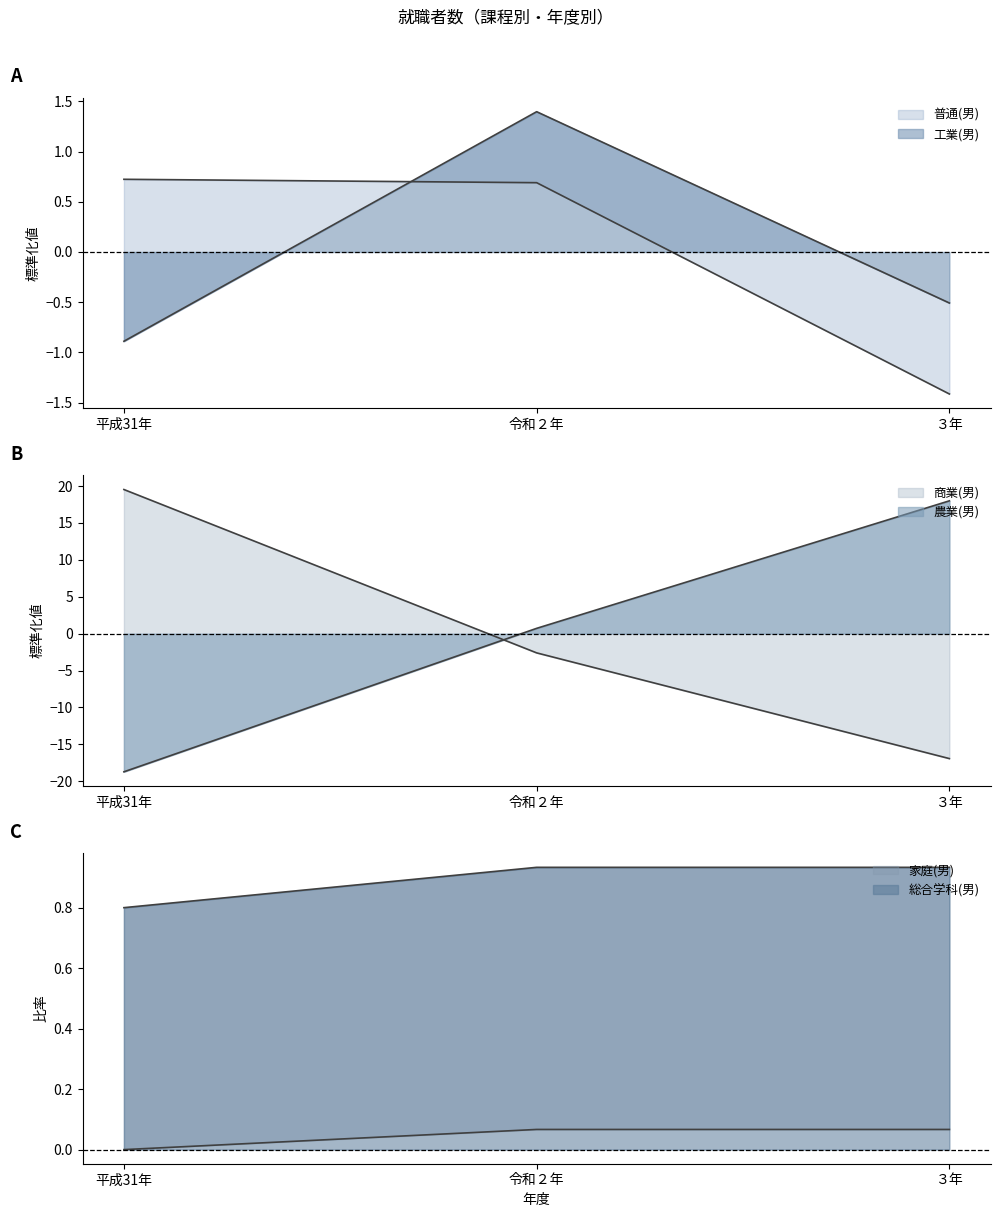

Is it true that 工業(男) equals -0.5 at ３年?

True